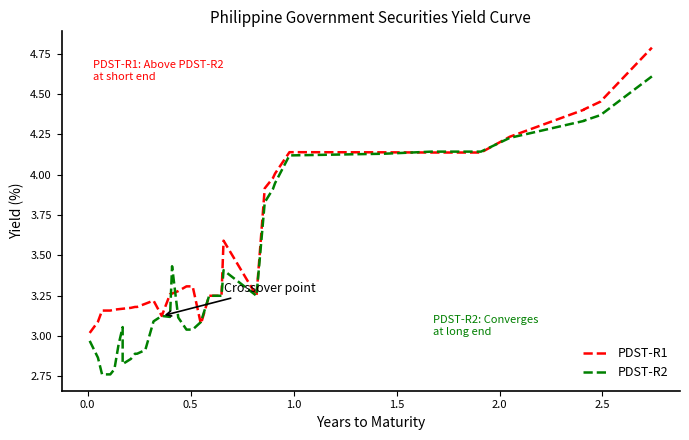

Reading left to right, transcribe all the data shown in this chart.

PDST-R1: 3.0	3.1	3.2	3.2	3.2	3.2	3.2	3.2	3.2	3.2	3.2	3.2	3.2	3.2	3.1	3.3	3.3	3.3	3.3	3.3	3.1	3.2	3.2	3.6	3.2	3.9	4.0	4.0	4.1	4.1	4.1	4.1	4.1	4.1	4.1	4.2	4.4	4.4	4.5	4.8
PDST-R2: 3.0	2.9	2.8	2.8	2.8	2.8	2.9	3.1	2.8	2.9	2.9	2.9	2.9	3.1	3.1	3.1	3.4	3.1	3.0	3.0	3.1	3.2	3.2	3.4	3.2	3.8	3.9	3.9	4.1	4.1	4.1	4.1	4.1	4.1	4.1	4.2	4.3	4.3	4.4	4.6